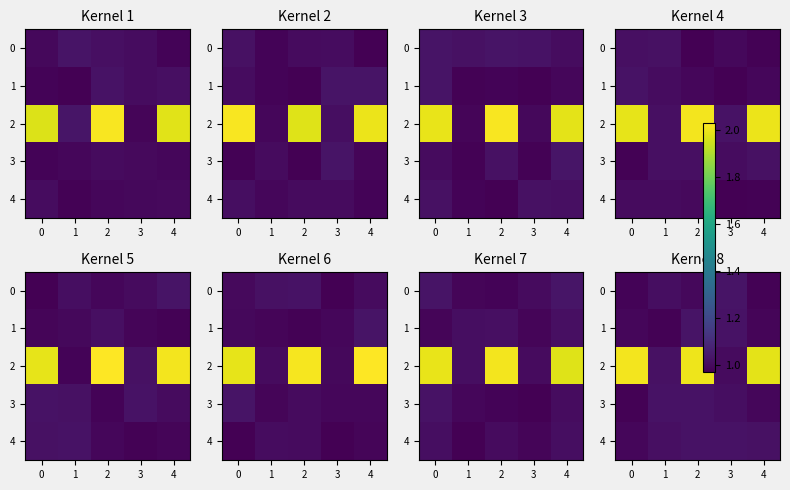

True or false: 0 has a value of 1.0 at 2.

True